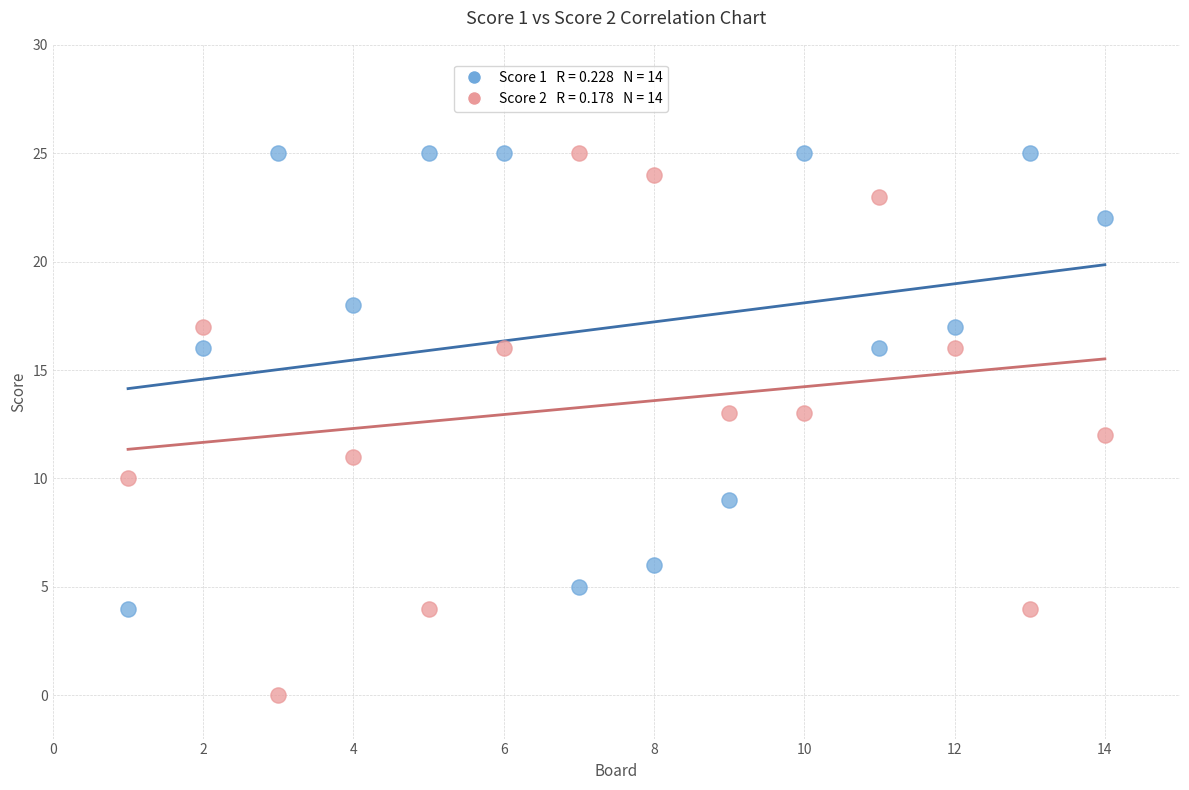

Across all data points, what is the range of Y values (max minus min)?

25